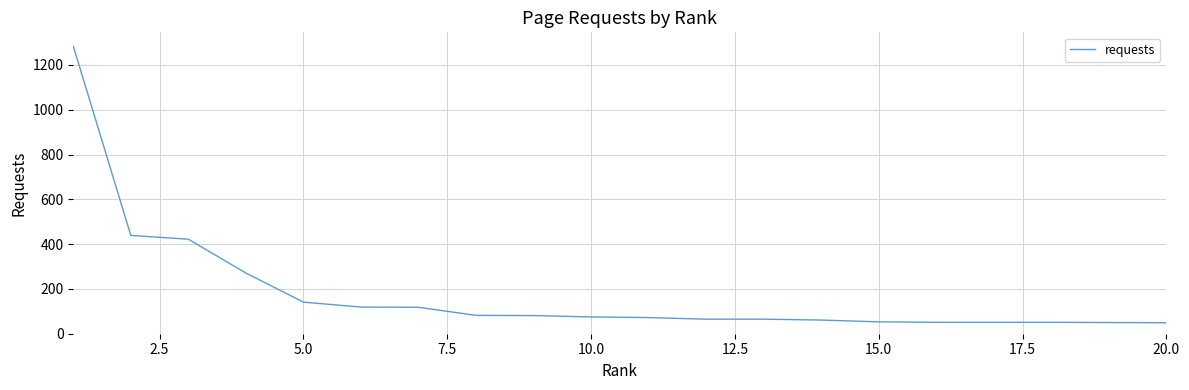

What is the smallest value displayed?

49